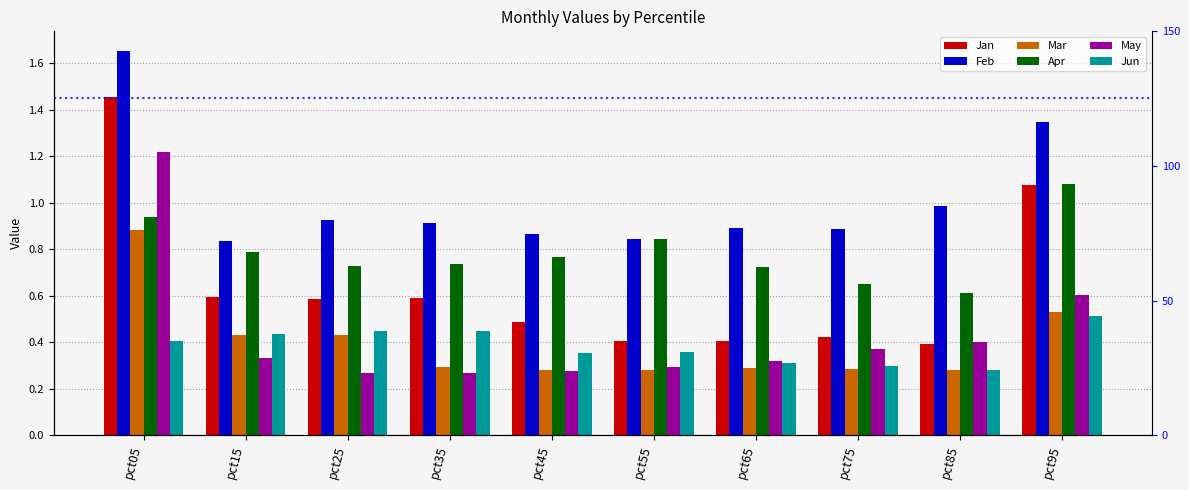

How many bars are there in total?

60